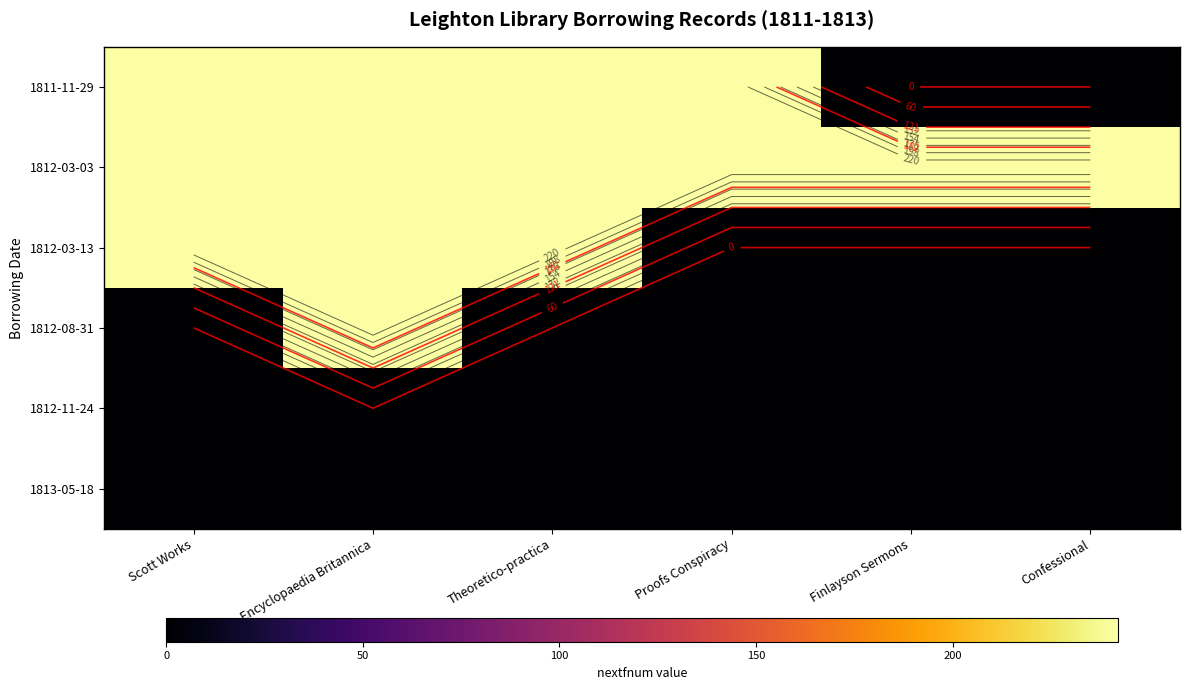

At which category is the sum across all series the highest?

Encyclopaedia Britannica